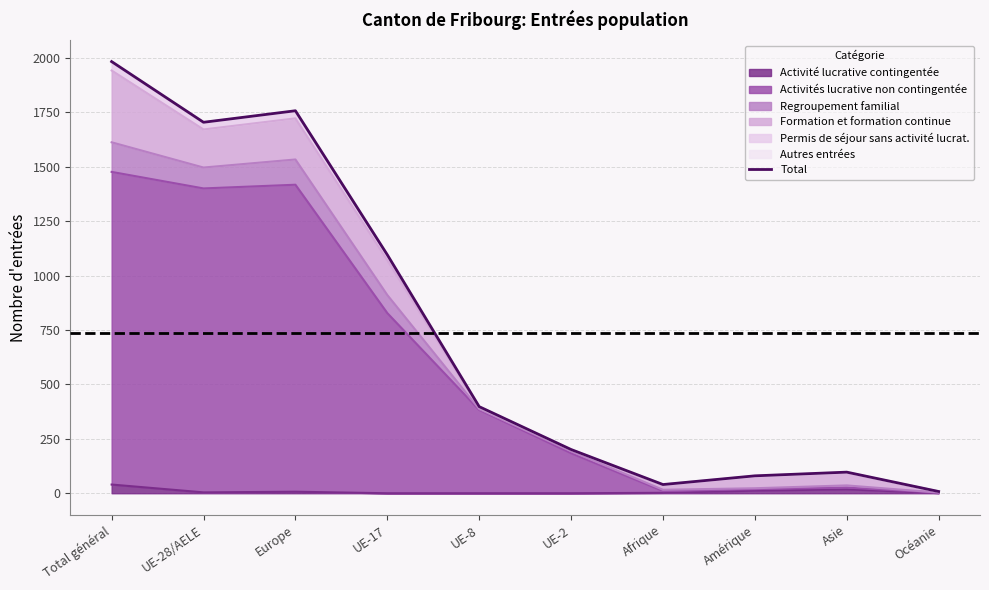

List the labels in order of value, largest first.

Total général, Europe, UE-28/AELE, UE-17, UE-8, UE-2, Asie, Amérique, Afrique, Océanie